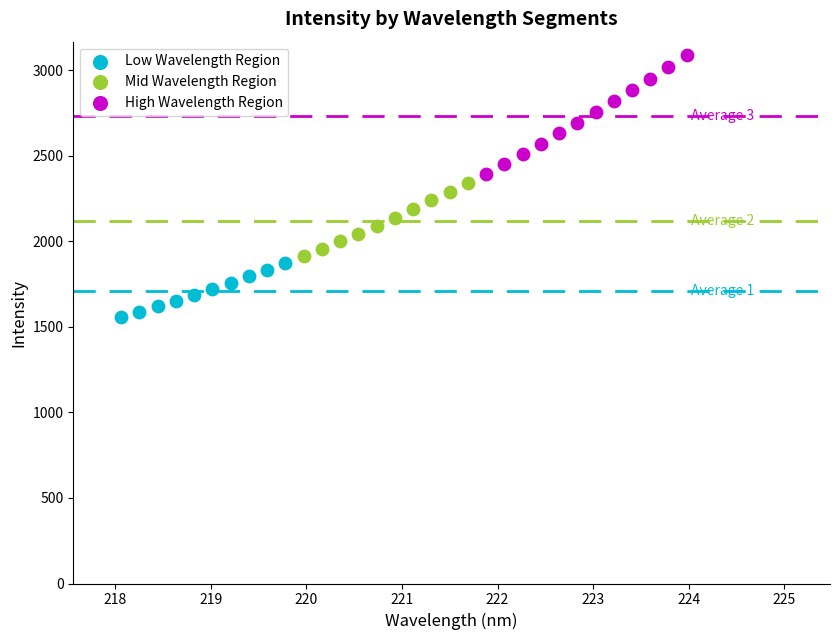

What are all the series names shown in the legend?

Low Wavelength Region, Mid Wavelength Region, High Wavelength Region